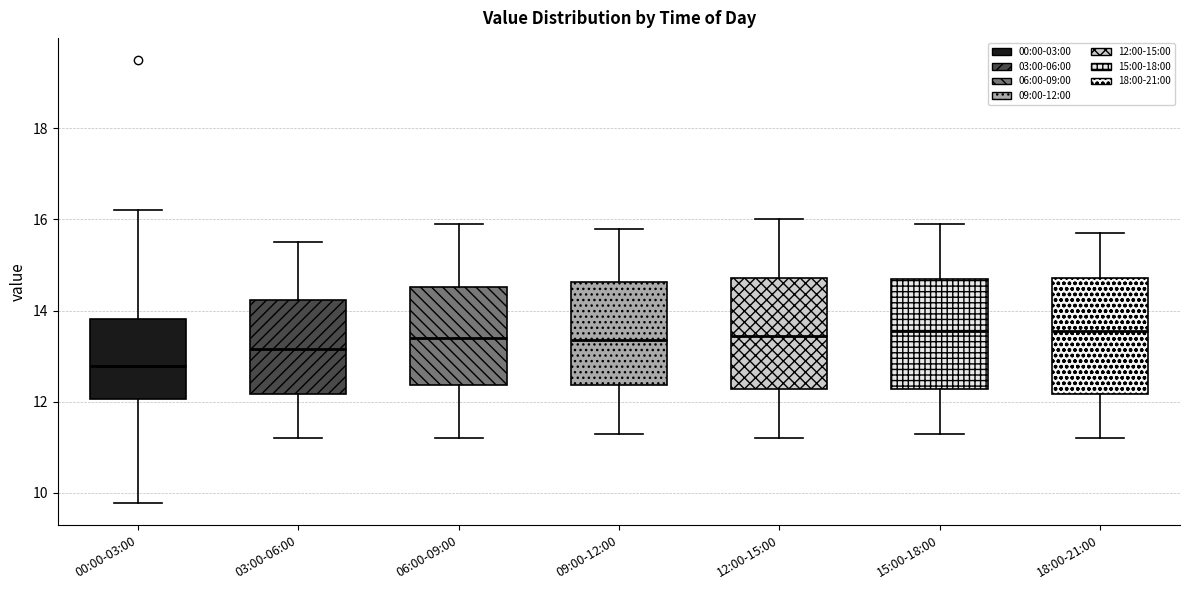

Reading left to right, transcribe this box plot: for each box, give where its median line is, the range the box spans, and where its two whiskers end, as read against the y-axis. The values are not printed on the chart, so give them approximately, as read against the axis.

00:00-03:00: median 12.8, box 12.0 to 13.8, whiskers 9.8 to 16.2
03:00-06:00: median 13.2, box 12.2 to 14.2, whiskers 11.2 to 15.6
06:00-09:00: median 13.4, box 12.4 to 14.6, whiskers 11.2 to 16.0
09:00-12:00: median 13.4, box 12.4 to 14.6, whiskers 11.4 to 15.8
12:00-15:00: median 13.4, box 12.2 to 14.8, whiskers 11.2 to 16.0
15:00-18:00: median 13.6, box 12.2 to 14.8, whiskers 11.4 to 16.0
18:00-21:00: median 13.6, box 12.2 to 14.8, whiskers 11.2 to 15.8